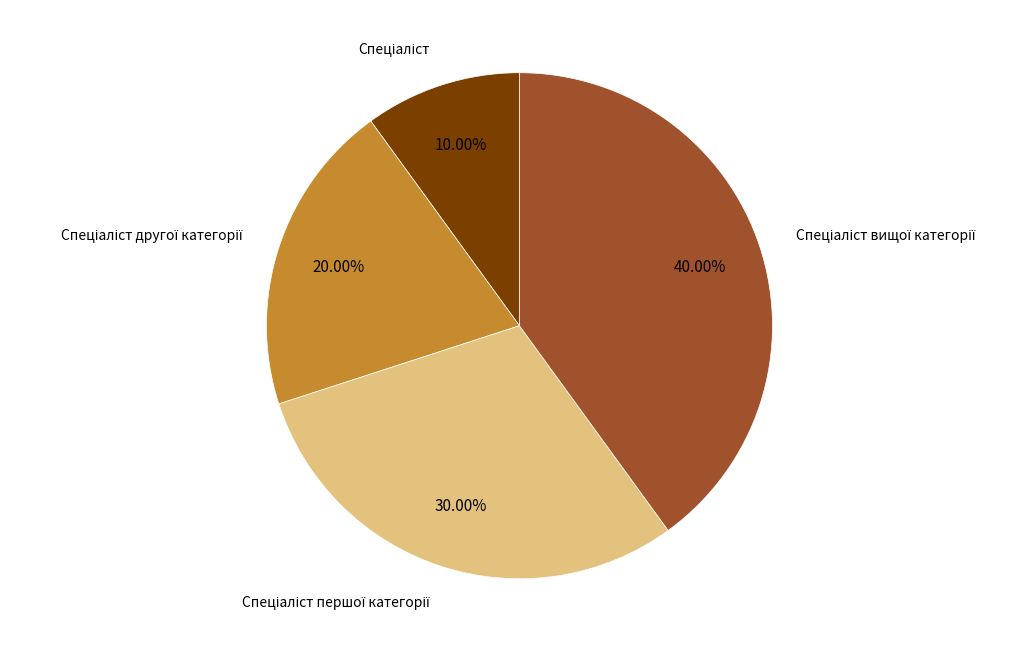

Does any single category account for the majority?

No